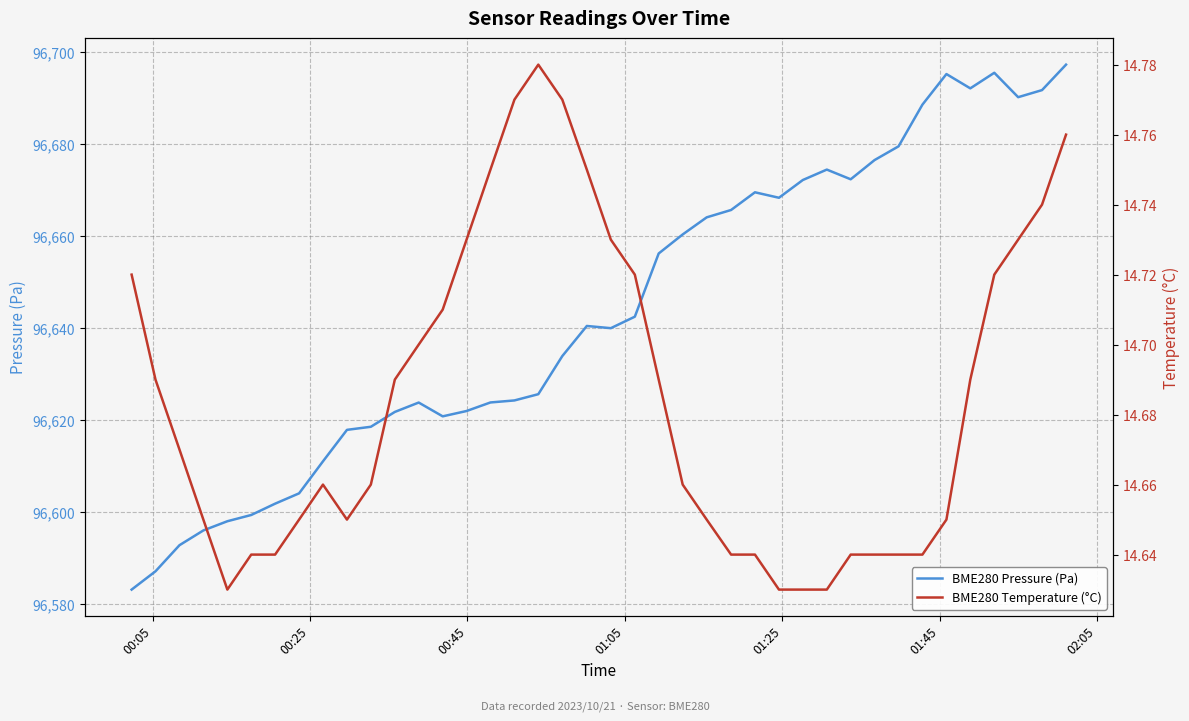

What is the difference between the second highest and second lowest values in the BME280 Temperature (°C) series?

0.1